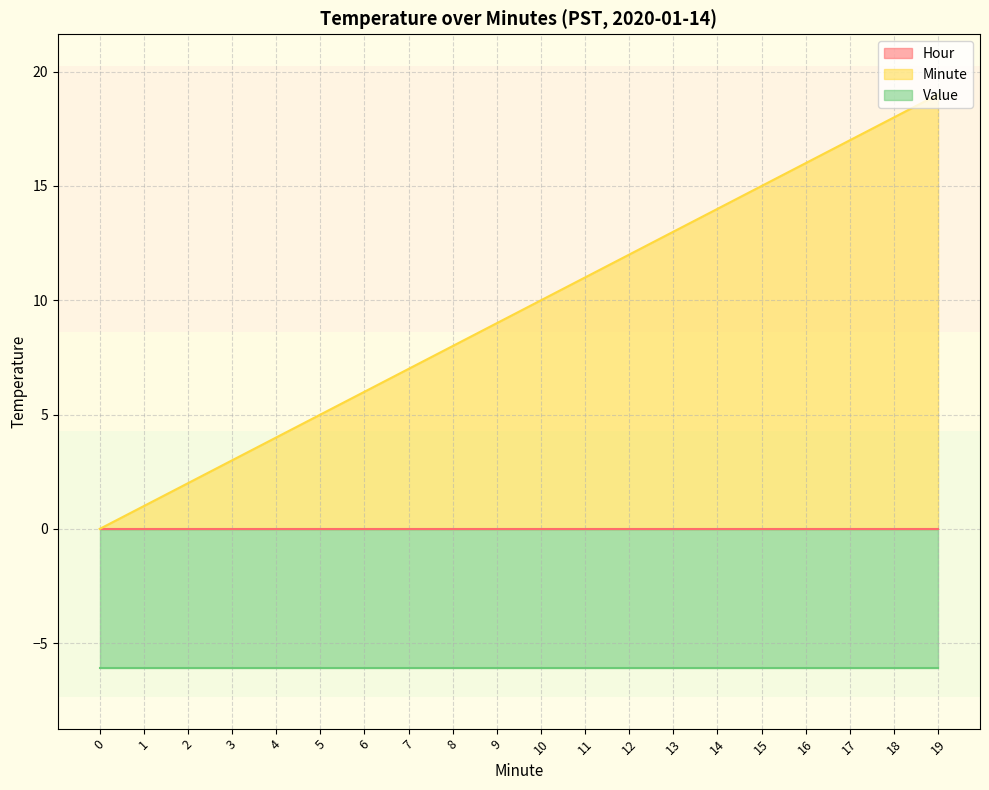

What are all the series names shown in the legend?

Hour, Minute, Value